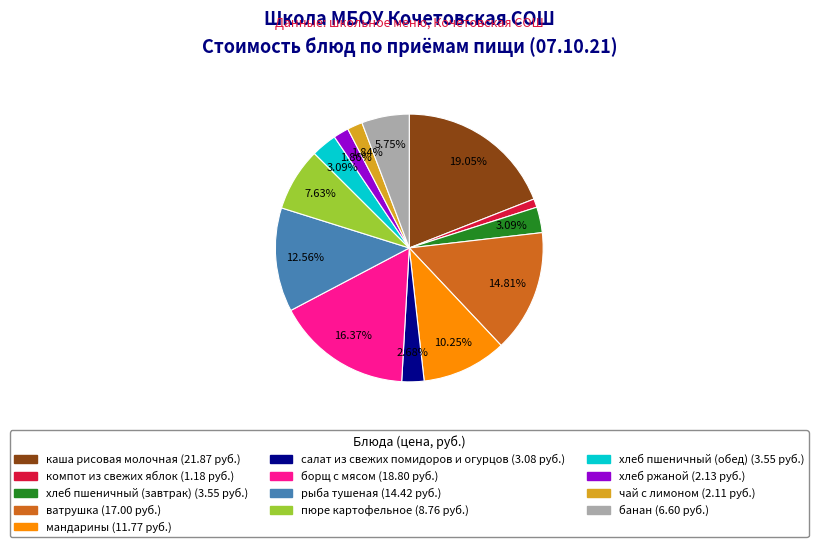

Which slice is the largest?

каша рисовая молочная